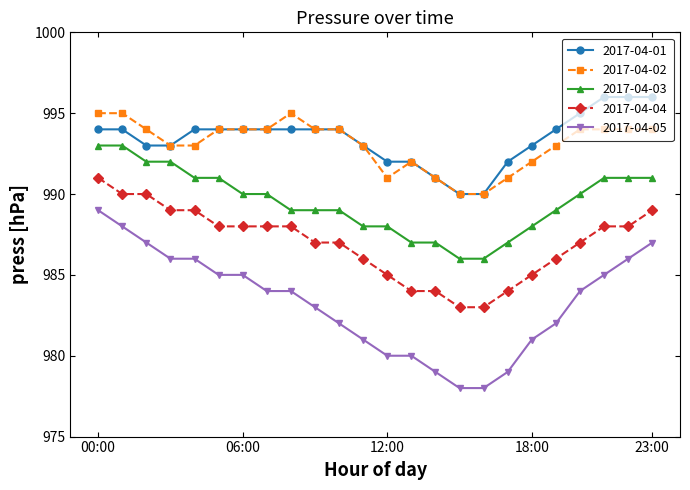

List the series in order of their peak value, highest first.

2017-04-01, 2017-04-02, 2017-04-03, 2017-04-04, 2017-04-05